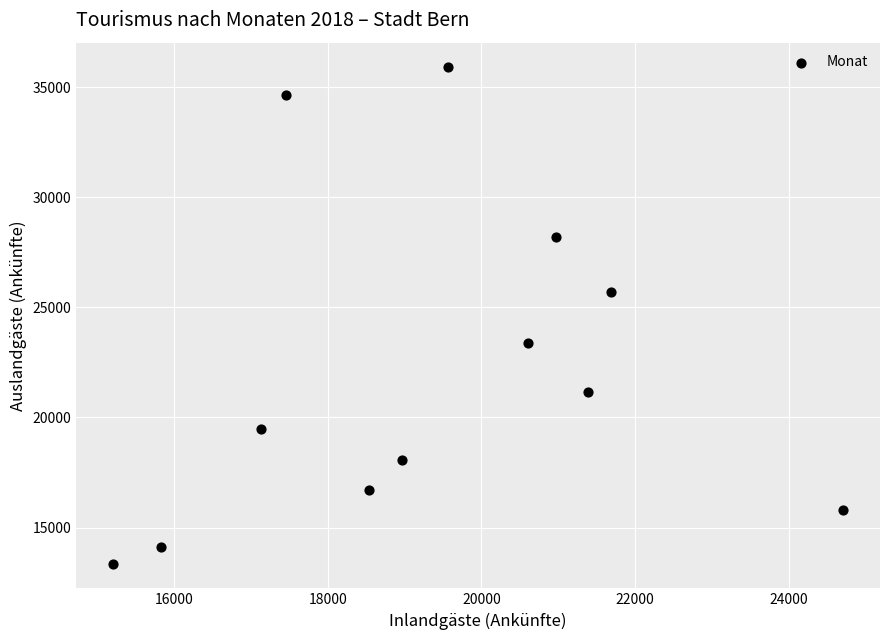

What is the range of Y values (max minus min)?

22538